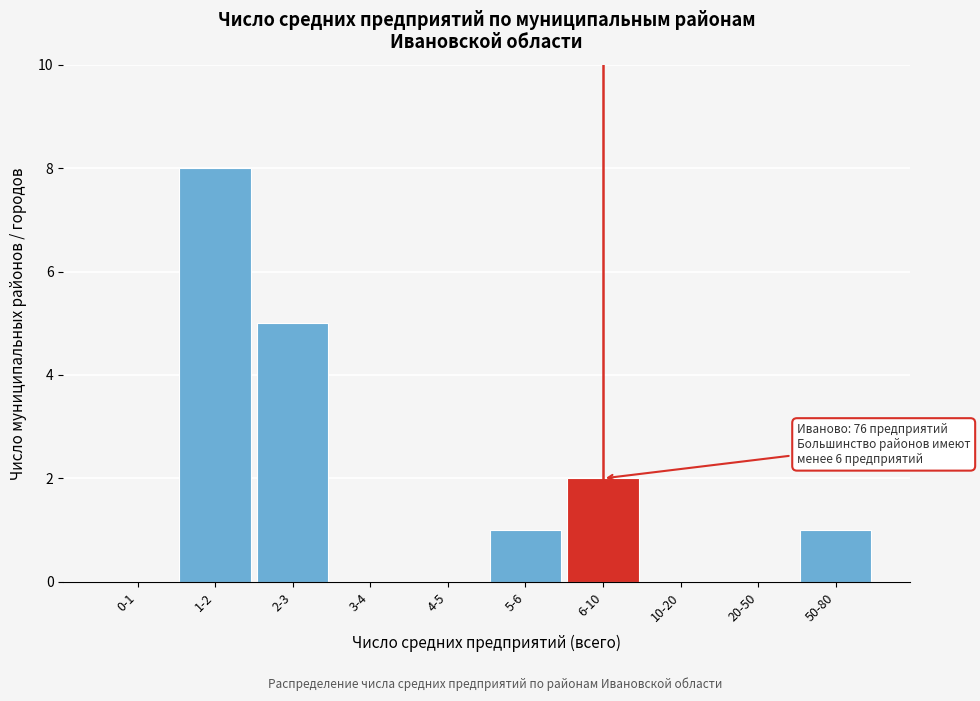

Reading right to left, list all the values displayed in this chart.

50-80=1	20-50=0	10-20=0	6-10=2	5-6=1	4-5=0	3-4=0	2-3=5	1-2=8	0-1=0